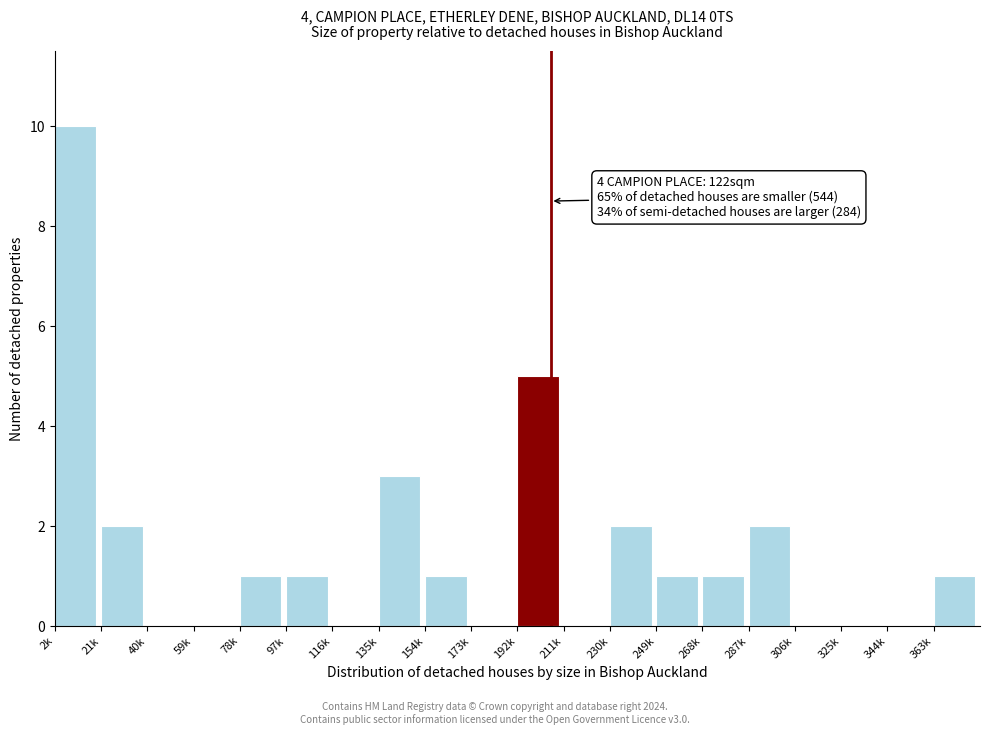

Reading left to right, what are all the values shown in this chart?

2k=10	21k=2	40k=0	59k=0	78k=1	97k=1	116k=0	135k=3	154k=1	173k=0	192k=5	211k=0	230k=2	249k=1	268k=1	287k=2	306k=0	325k=0	344k=0	363k=1